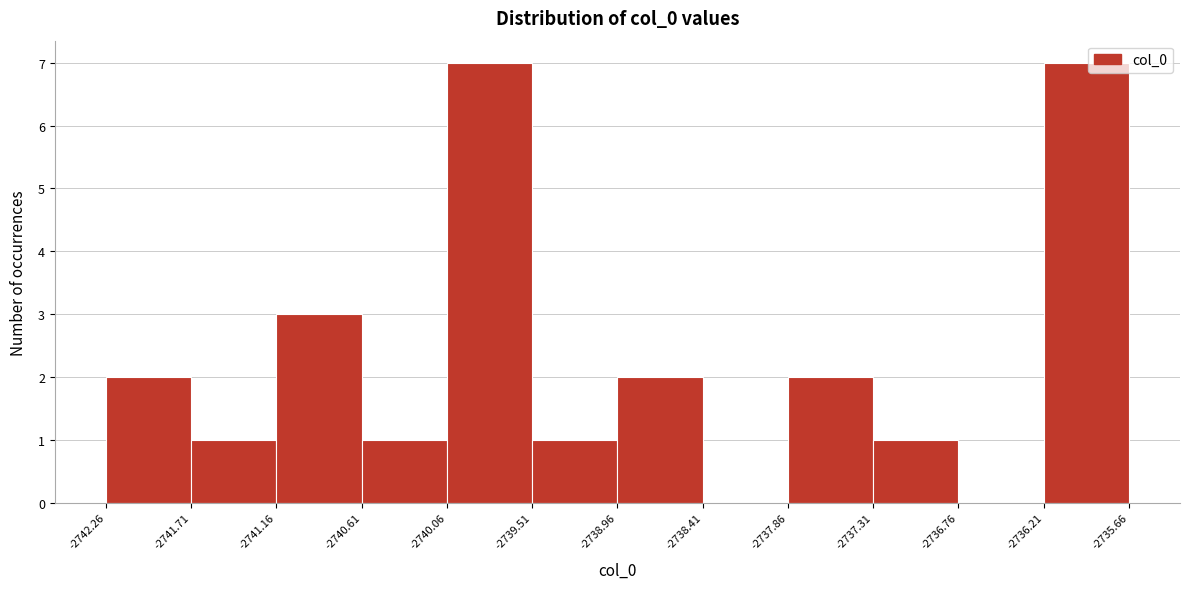

How tall is the bar that spans -2740.06 to -2739.51 on the x-axis? The values are not printed on the chart, so give them approximately, as read against the axis.

7